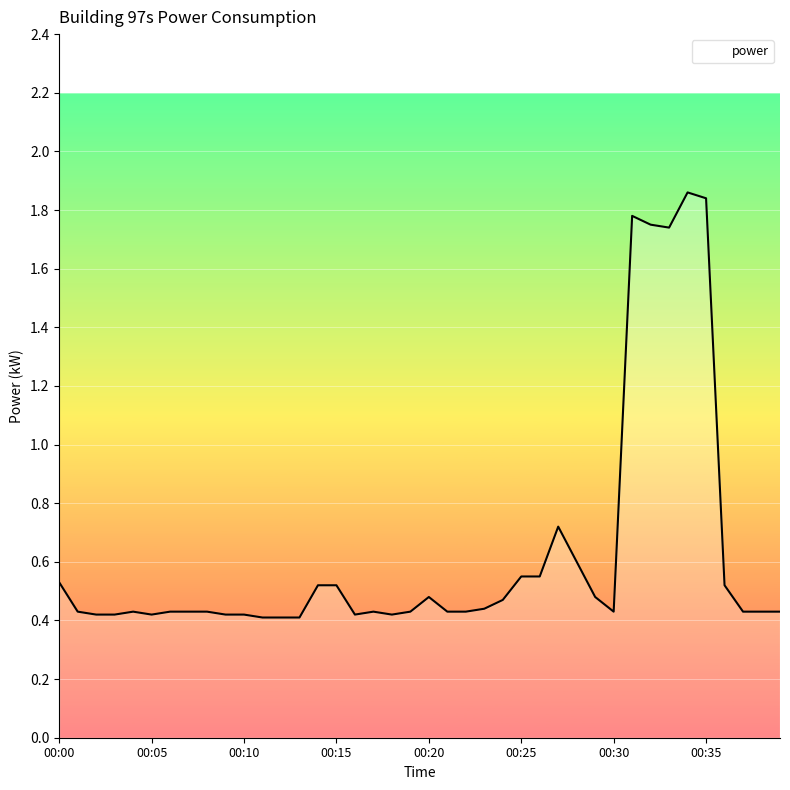

What is the difference between the maximum and second lowest values?

1.5